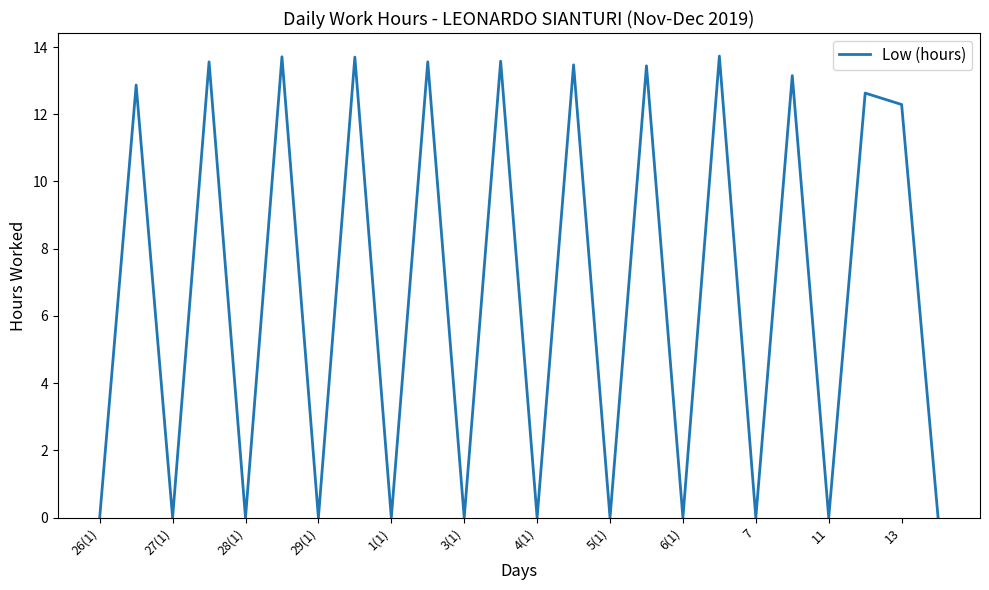

What is the average value?

6.7